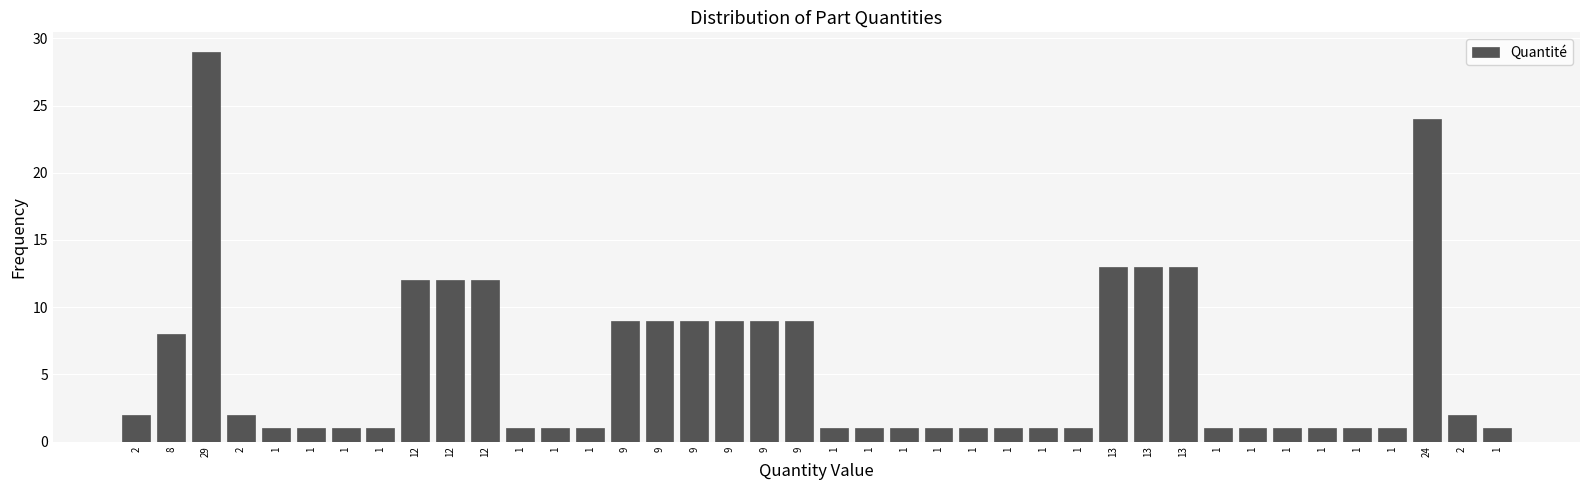

How many bars are there in total?

40